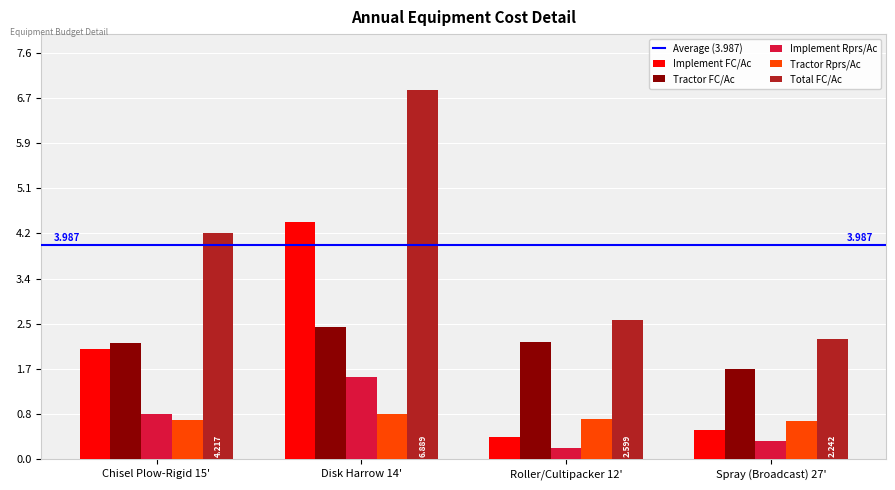

The Tractor FC/Ac series shows 1.7 at Spray (Broadcast) 27'. True or false?

True